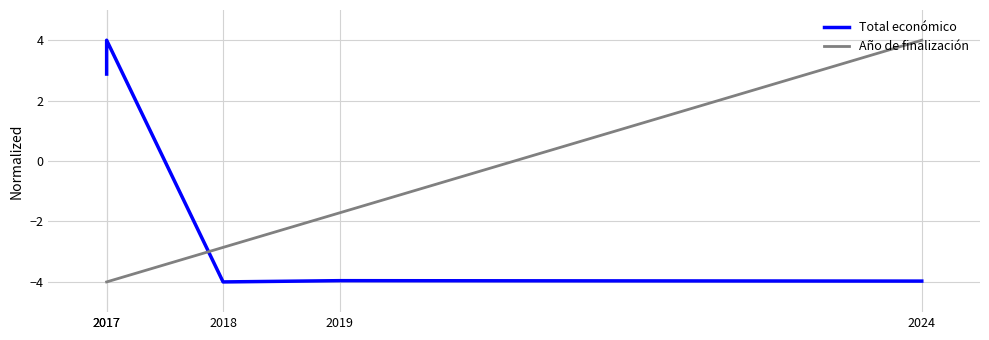

At which category does Total económico reach its first local peak?

2017